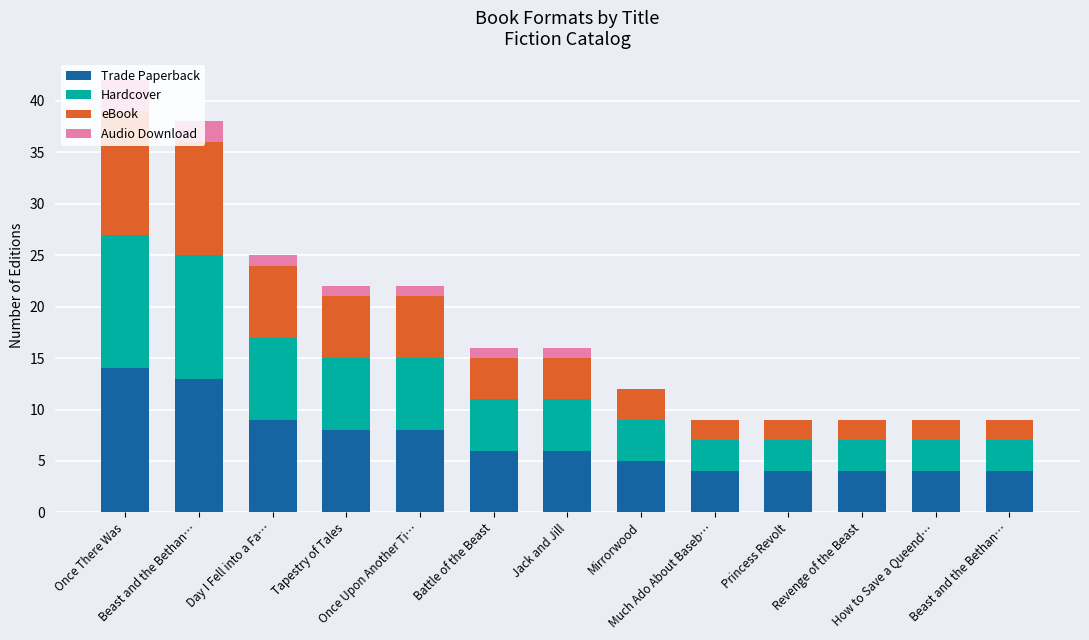

Read the Trade Paperback value at How to Save a Queend…, to the nearest 5.

5